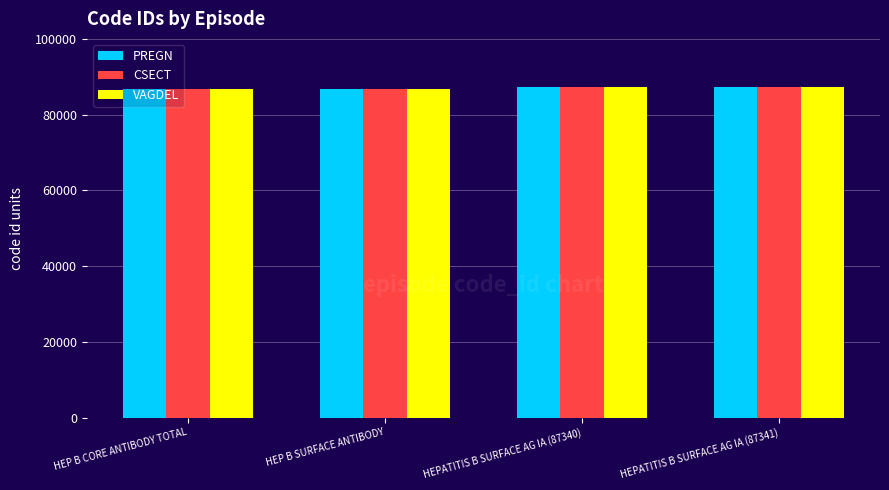

How many data points in VAGDEL are less than 87340?

2